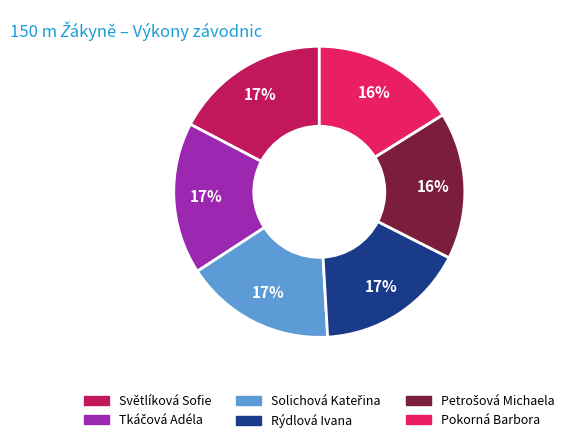

How many slices are in this pie chart?

6